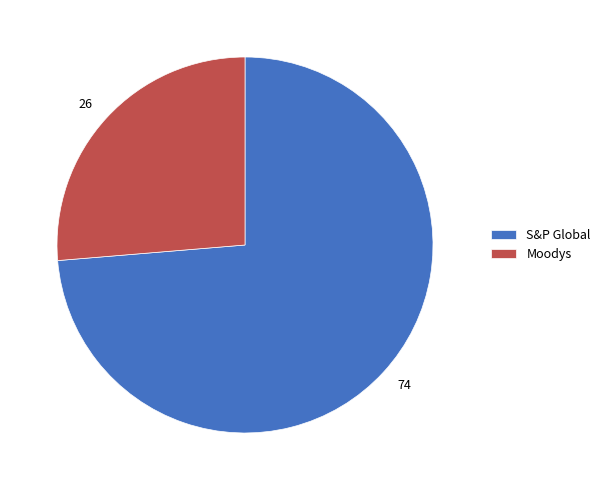

Do S&P Global and Moodys together represent more than half of the pie?

Yes